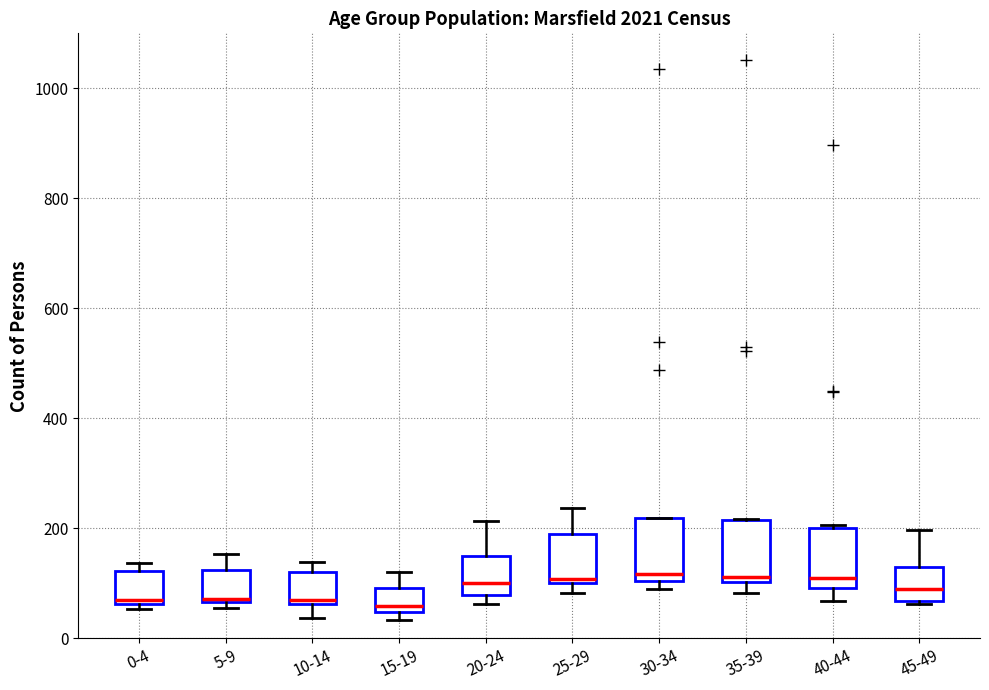

Reading left to right, transcribe this box plot: for each box, give where its median line is, the range the box spans, and where its two whiskers end, as read against the y-axis. The values are not printed on the chart, so give them approximately, as read against the axis.

0-4: median 80, box 60 to 120, whiskers 60 (just below the box's lower edge) to 140
5-9: median 80, box 60 to 120, whiskers 60 (just below the box's lower edge) to 160
10-14: median 80, box 60 to 120, whiskers 40 to 140
15-19: median 60, box 40 to 100, whiskers 40 (just below the box's lower edge) to 120
20-24: median 100, box 80 to 140, whiskers 60 to 220
25-29: median 100 (just above the box's lower edge), box 100 to 180, whiskers 80 to 240
30-34: median 120, box 100 to 220, whiskers 80 to 220
35-39: median 120, box 100 to 220, whiskers 80 to 220
40-44: median 120, box 100 to 200, whiskers 60 to 200
45-49: median 80, box 60 to 140, whiskers 60 to 200